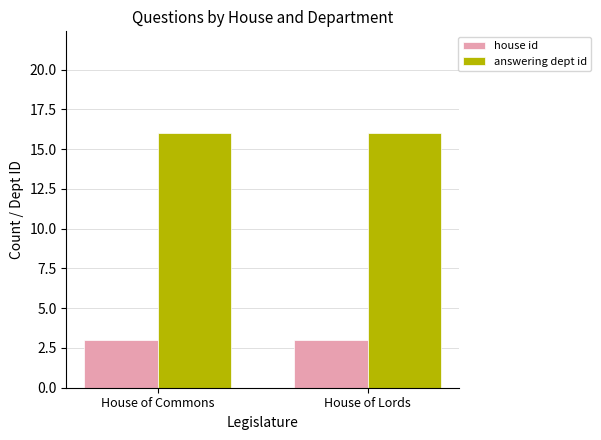

What is the label of the 1st bar from the right?

House of Lords